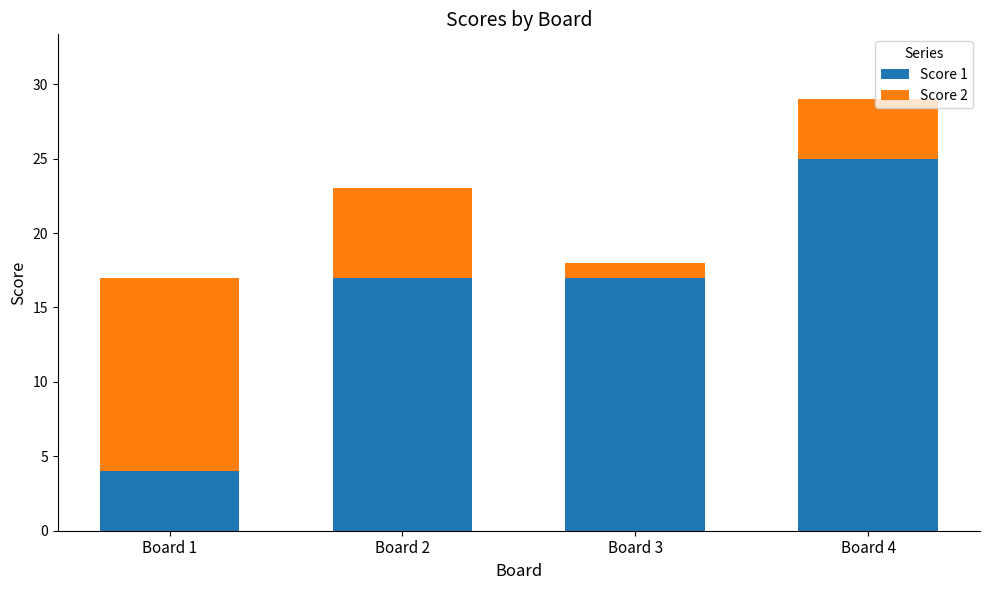

Reading left to right, what are the values for Score 1?

Board 1=4	Board 2=17	Board 3=17	Board 4=25